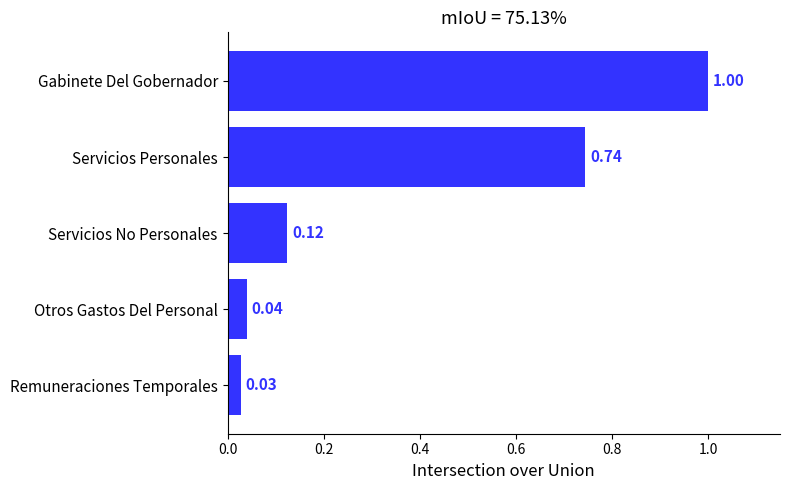

What is the sum of all values?

1.9